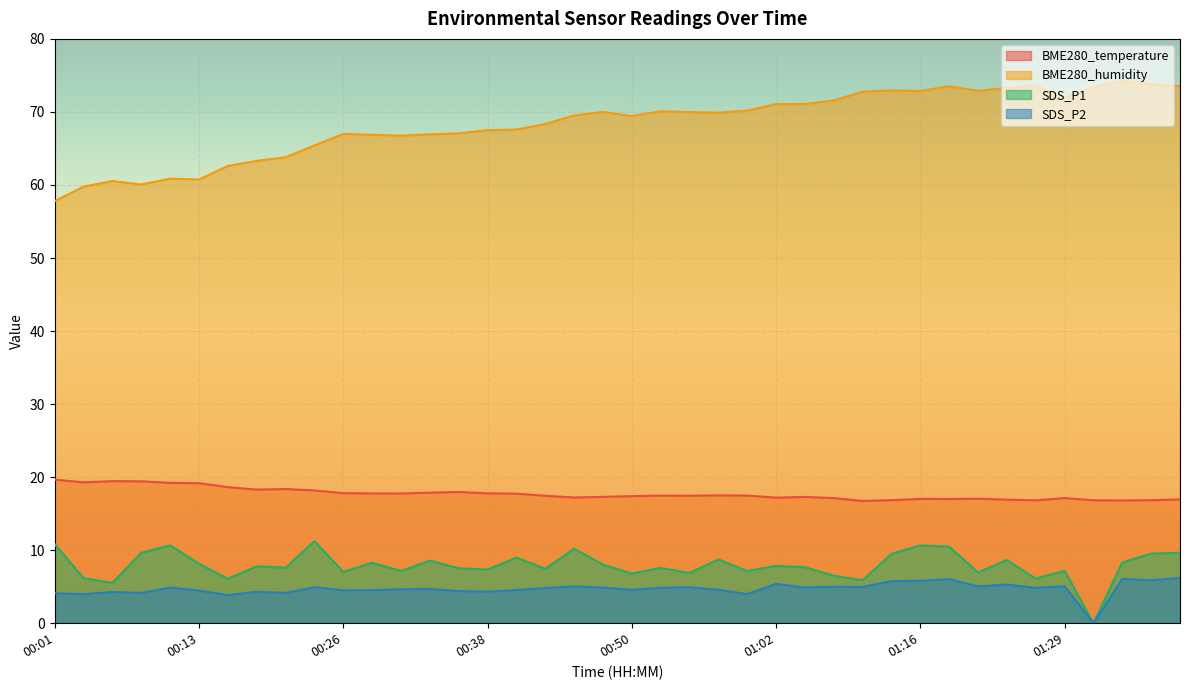

How many lines are shown in the chart?

4